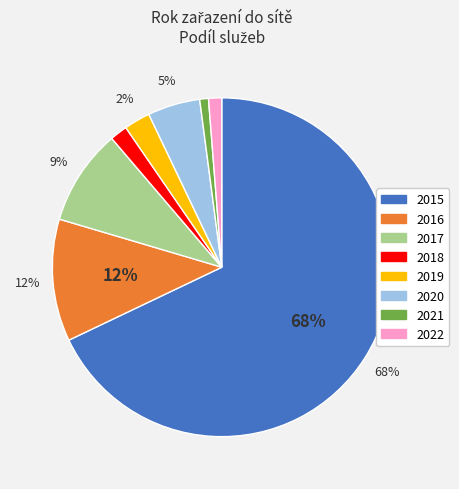

To the nearest percent, what is the difference between the largest and smallest slice percentages?

67%